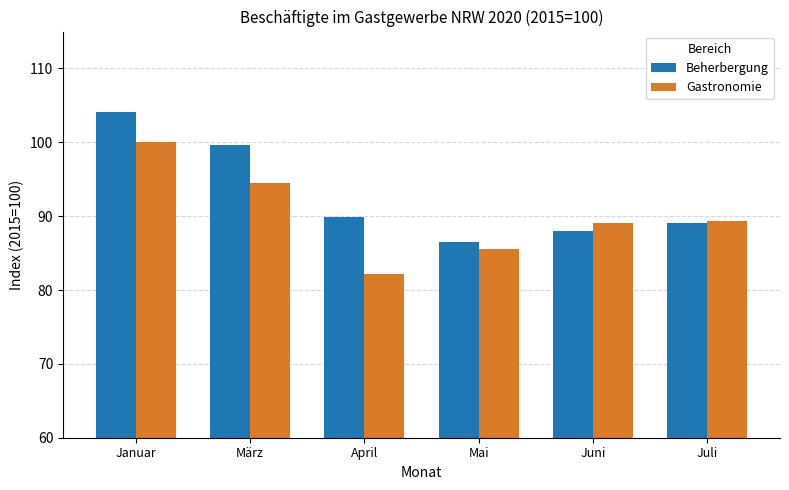

What is the minimum value for Gastronomie?

82.2